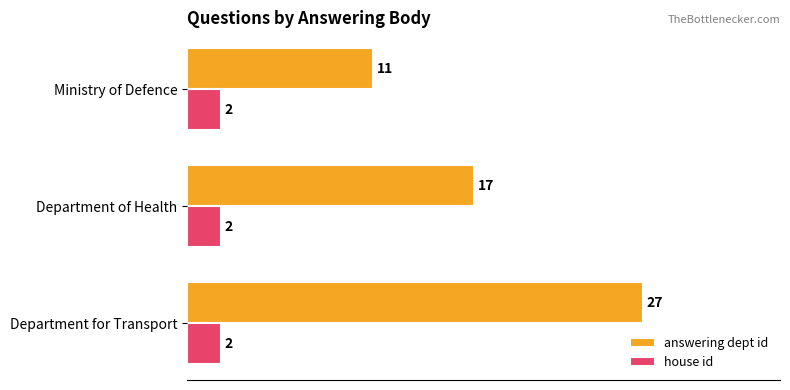

Where is answering dept id nearest to the value 19?

Department of Health